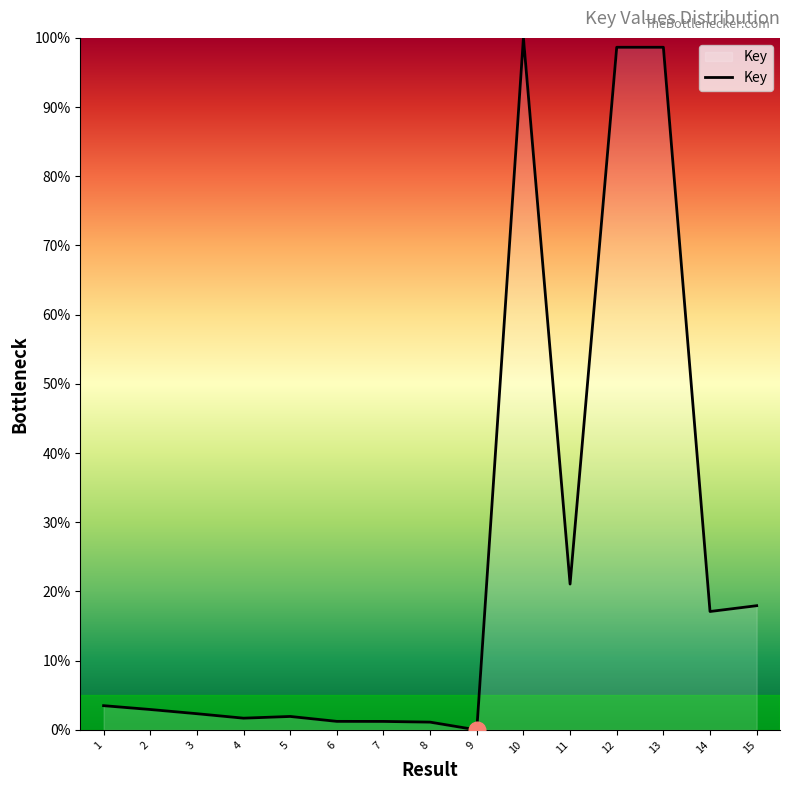

Approximately how many times larger is the value at 14 compared to 13?

0.2